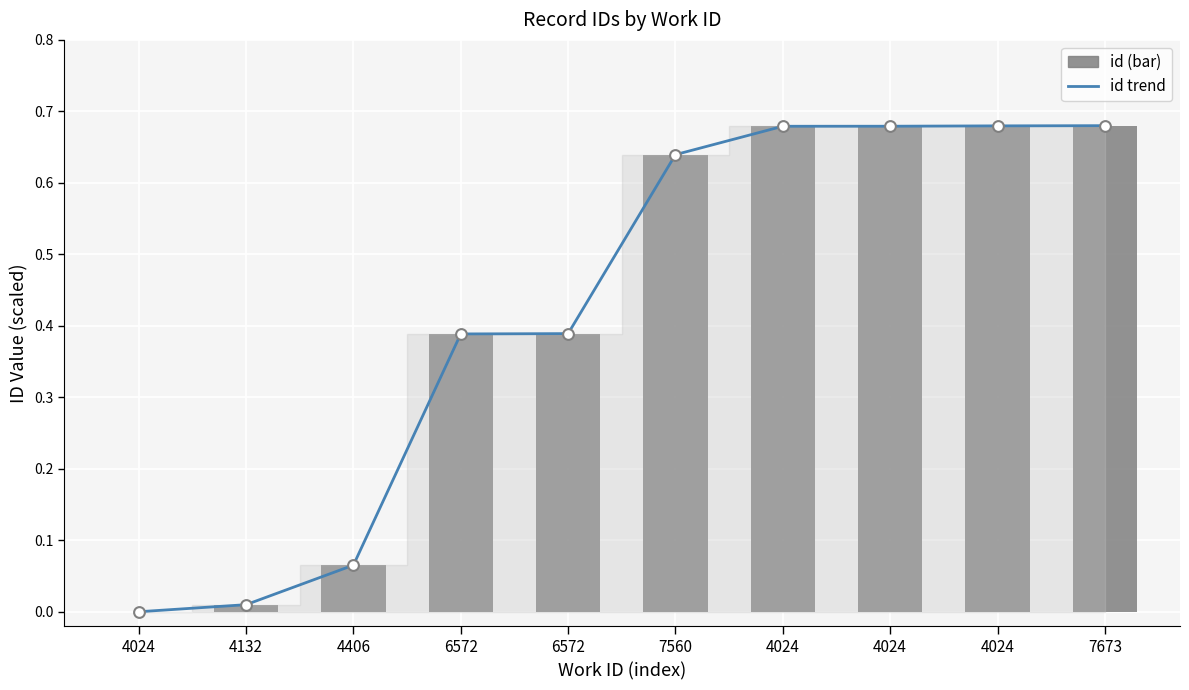

At which category is the sum across all series the highest?

7673